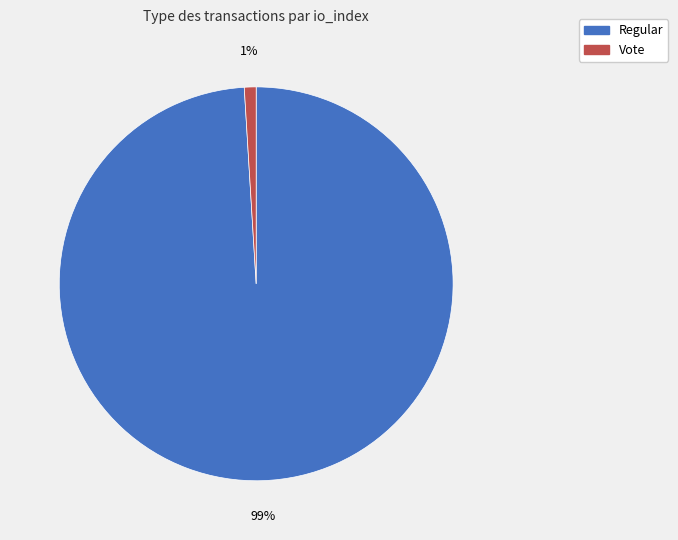

Is the sum of Regular and Vote greater than half?

Yes